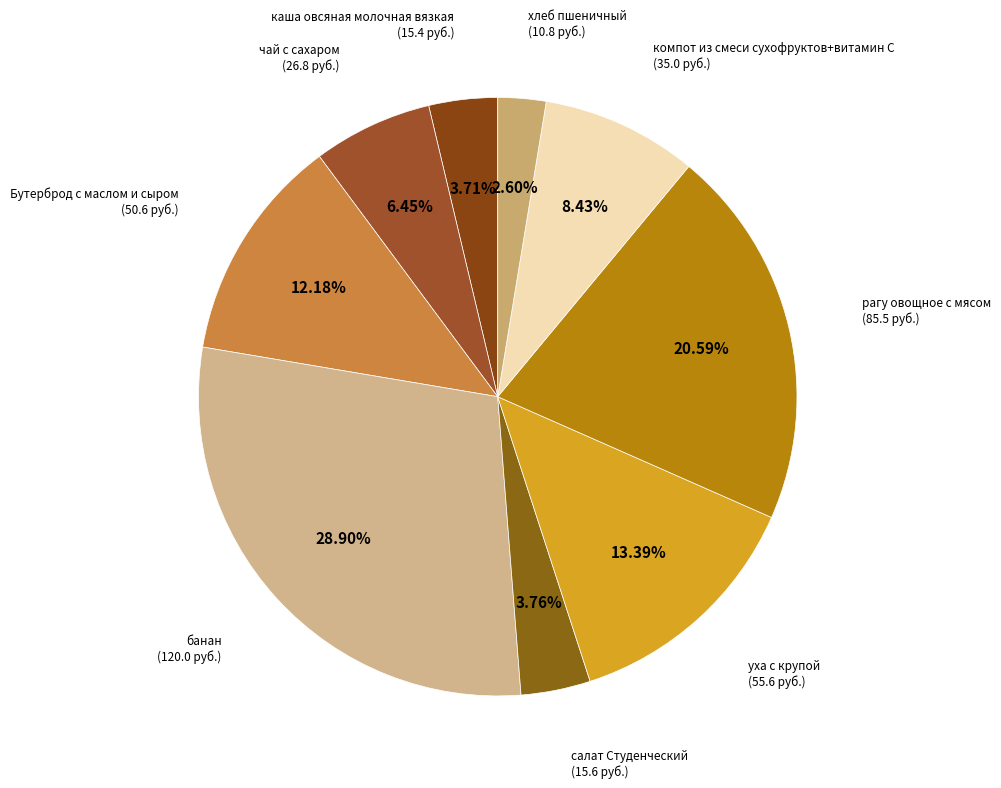

Count the number of slices in the pie.

9